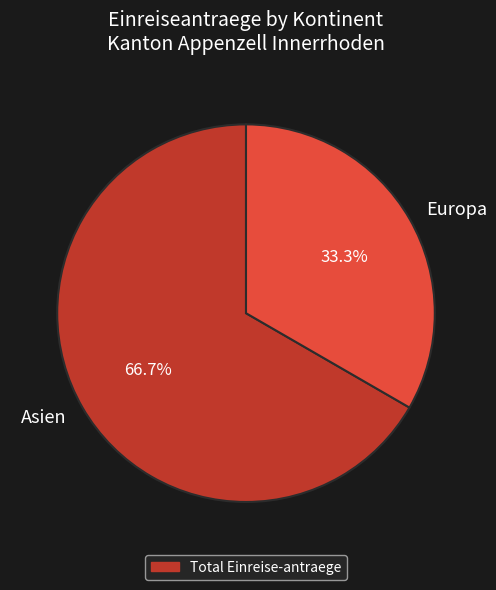

Rank the categories by value from highest to lowest.

Asien, Europa